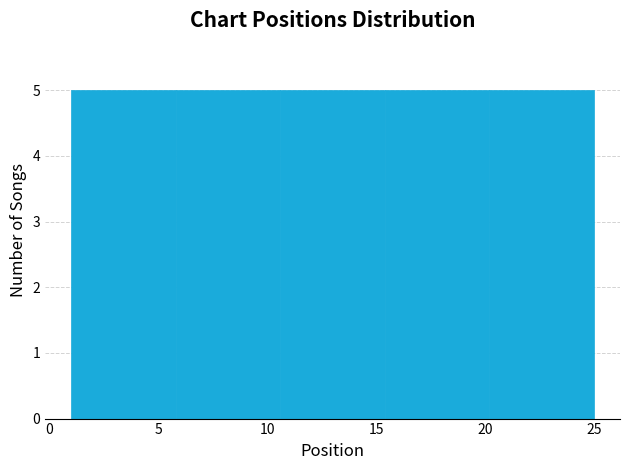

How tall is the bar that spans 20.2 to 25.0 on the x-axis? Neither the bar edges nor the heights are printed on the chart, so give them approximately, as read against the axes.

5